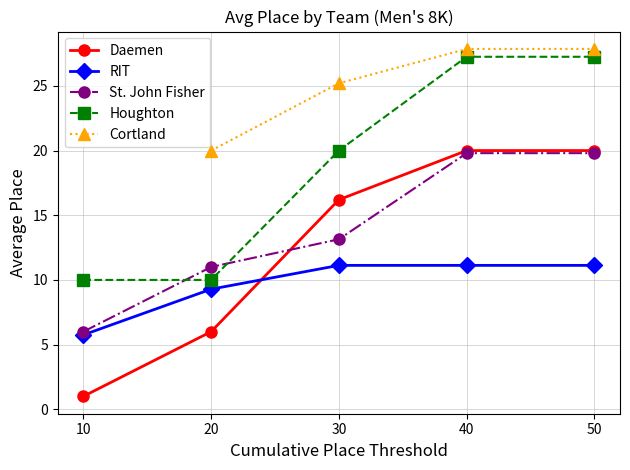

What value does the Houghton series have at 20?

10.0